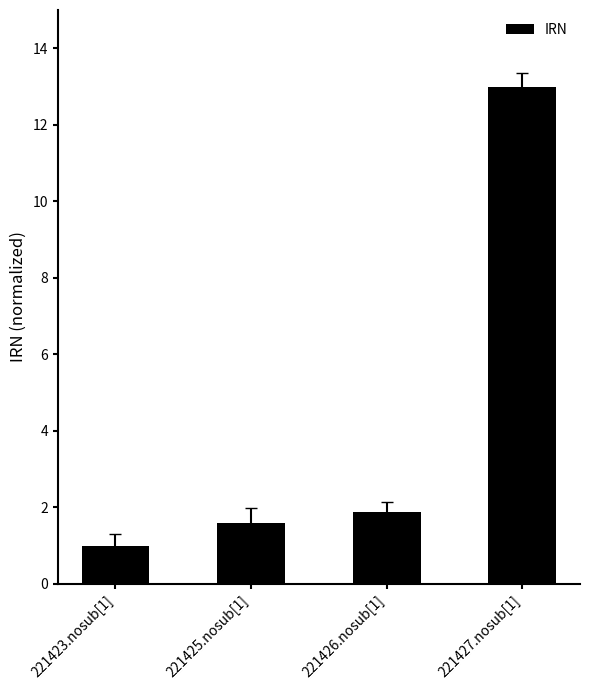

Is it true that the value at 221426.nosub[1] is 3.2?

False